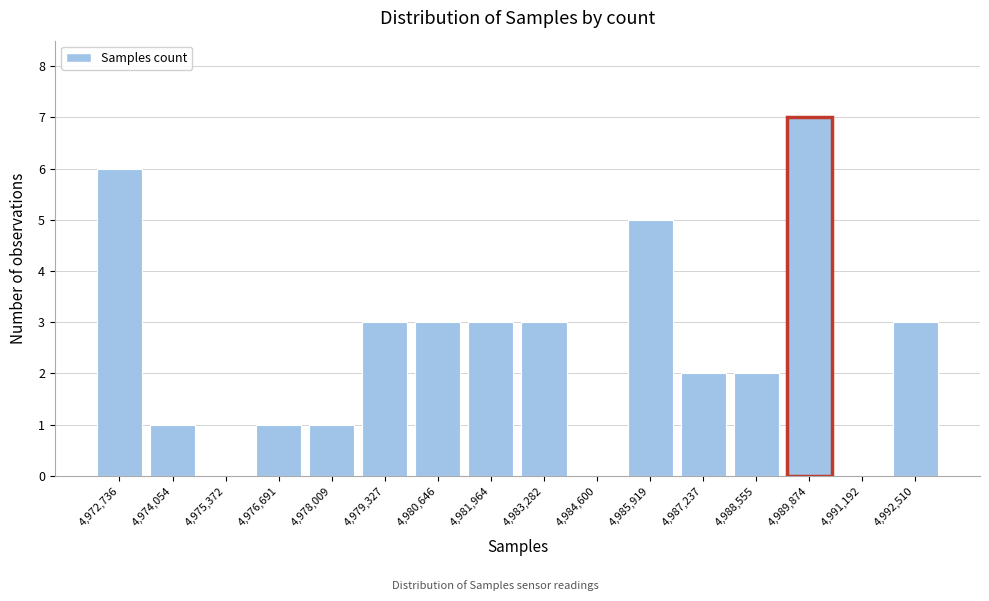

How tall is the bar that spans 4982600 to 4984000 on the x-axis? Neither the bar edges nor the heights are printed on the chart, so give them approximately, as read against the axes.

3